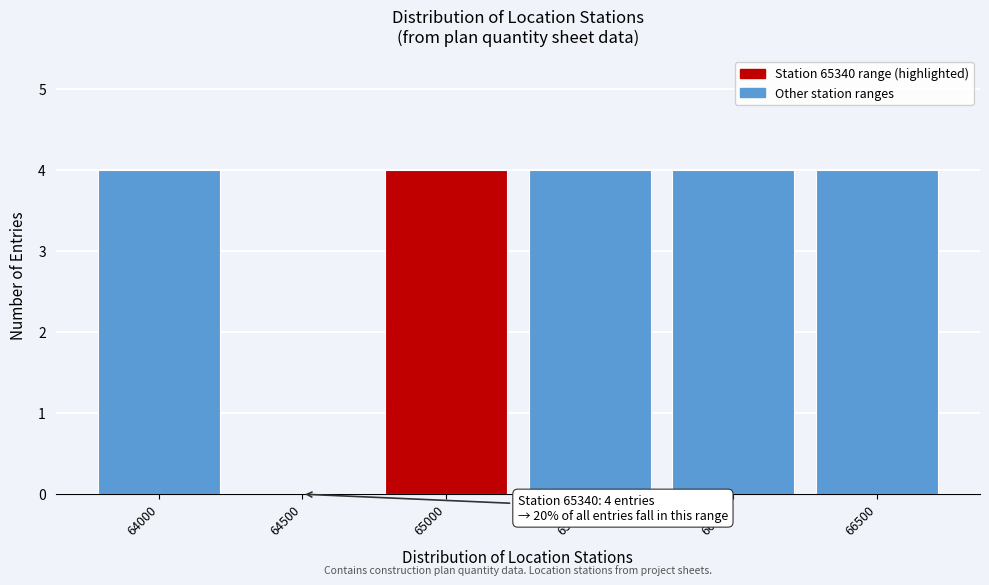

Reading left to right, extract all data points from this chart.

64000=4	64500=0	65000=4	65500=4	66000=4	66500=4